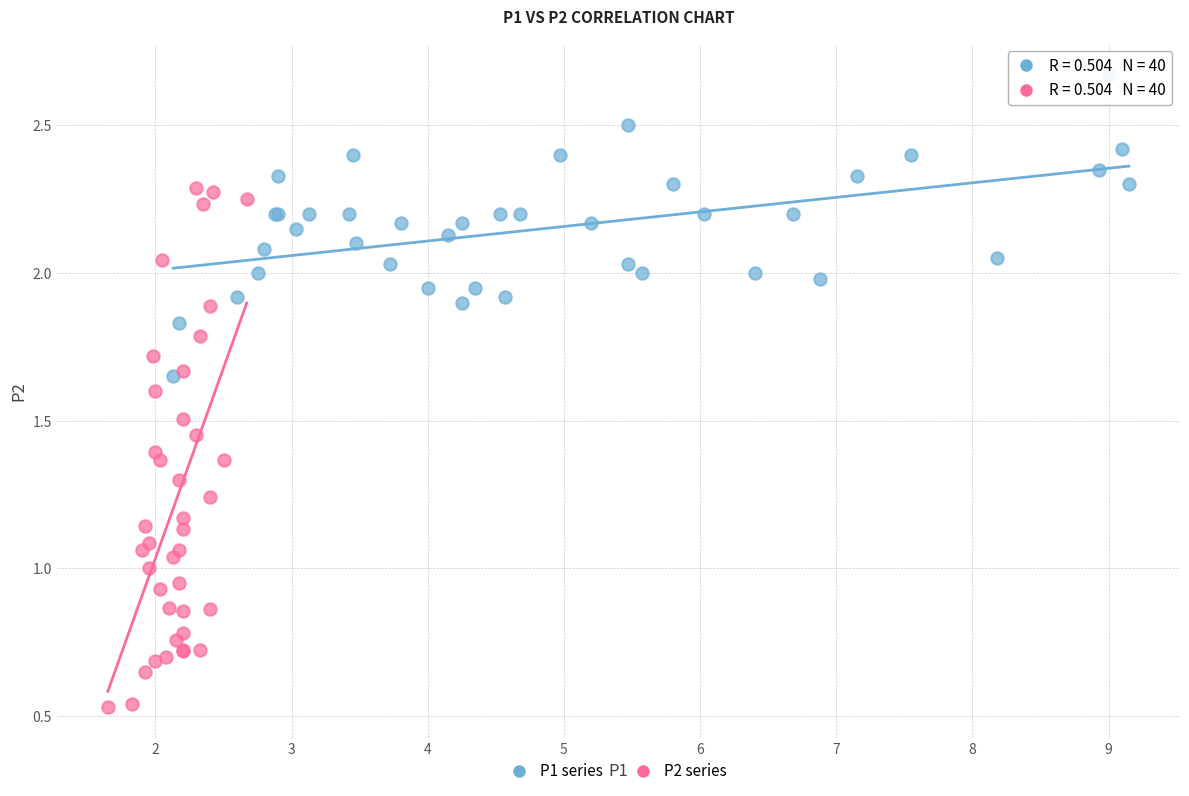

What are all the series names shown in the legend?

P1 series, P2 series